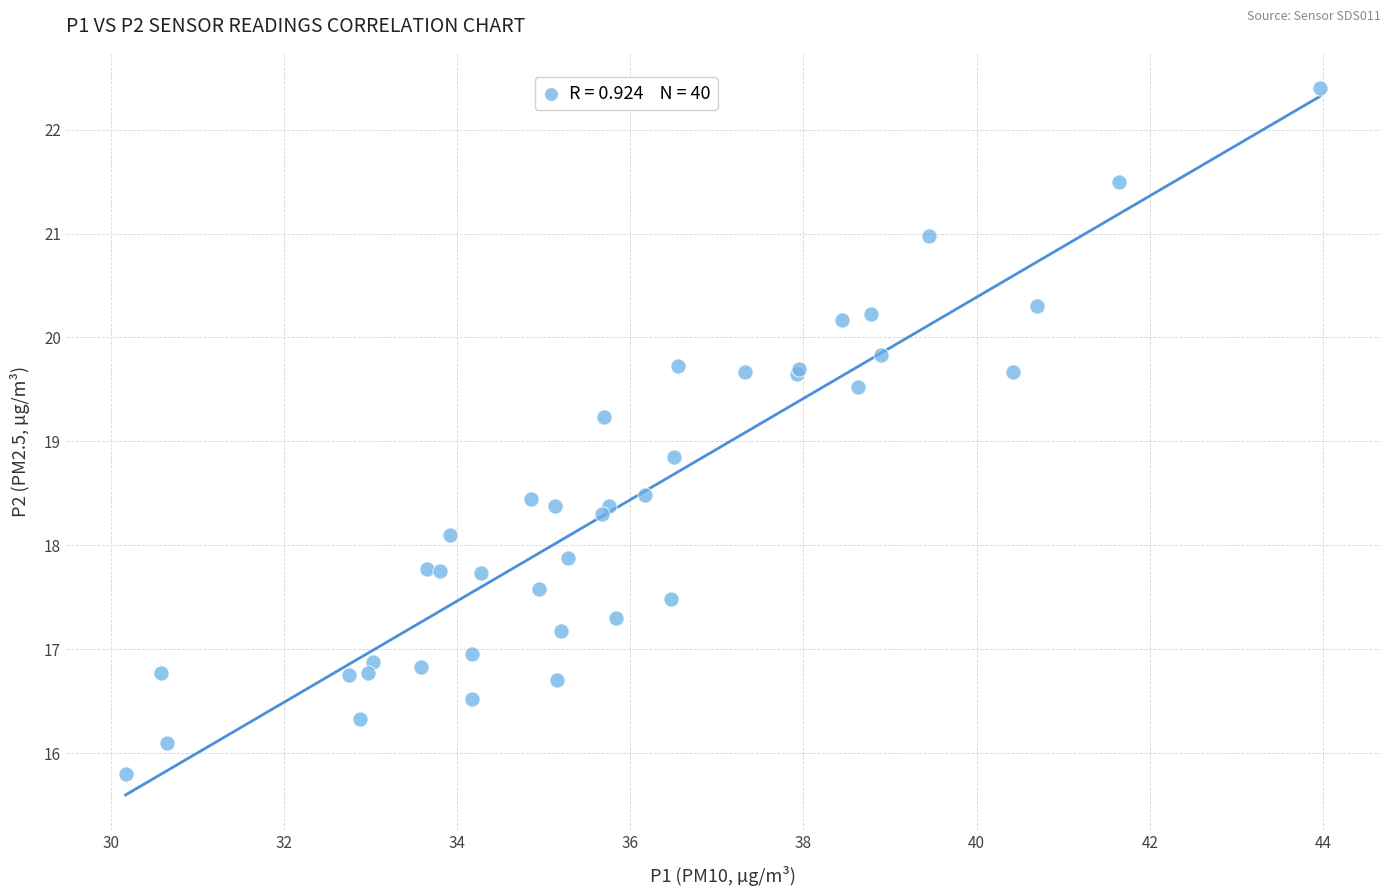

What Y value in the scatter plot is closest to 19?

18.9